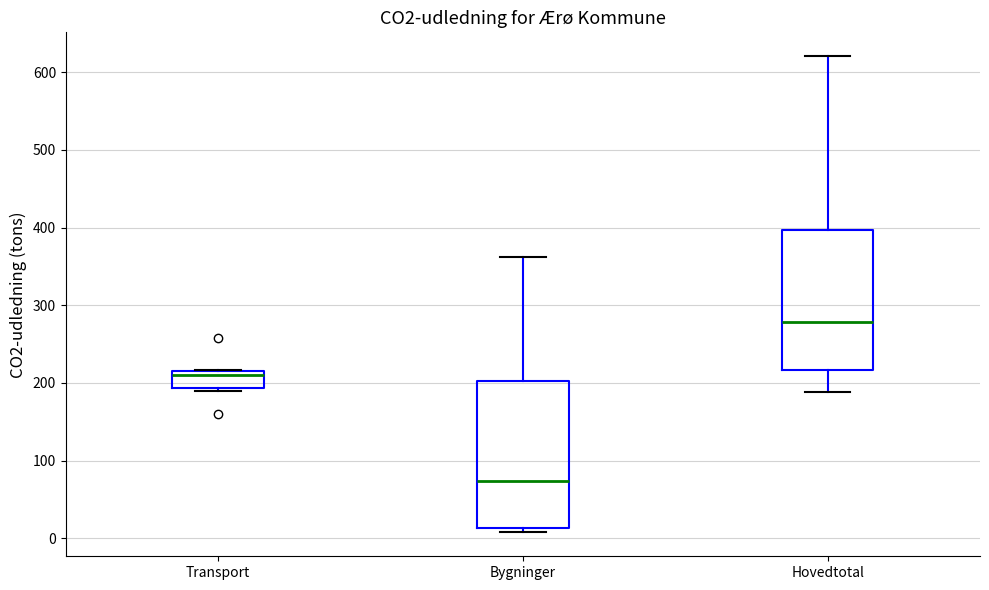

Reading left to right, transcribe this box plot: for each box, give where its median line is, the range the box spans, and where its two whiskers end, as read against the y-axis. The values are not printed on the chart, so give them approximately, as read against the axis.

Transport: median 210, box 190 to 220, whiskers 190 (just below the box's lower edge) to 220
Bygninger: median 70, box 10 to 200, whiskers 10 (just below the box's lower edge) to 360
Hovedtotal: median 280, box 220 to 400, whiskers 190 to 620